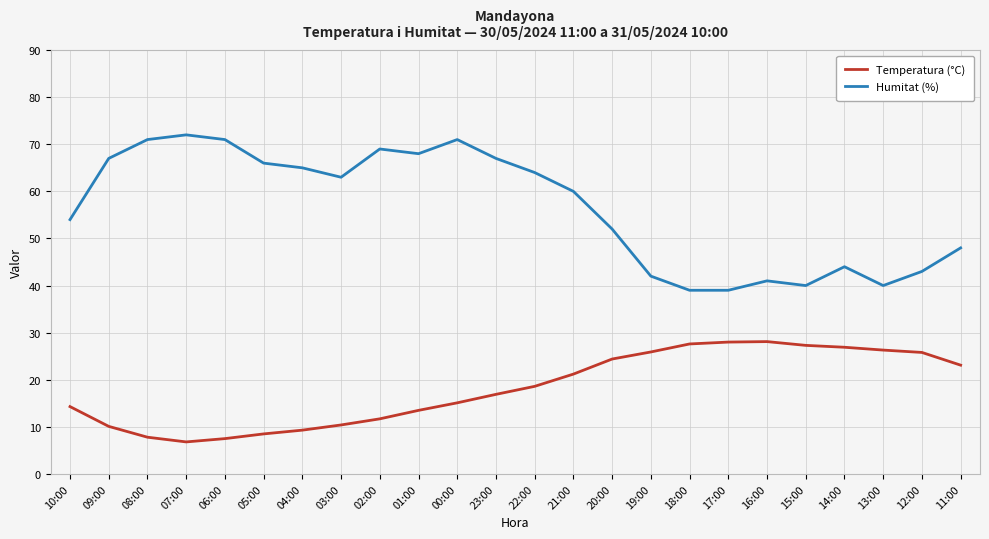

How many series are shown in this chart?

2